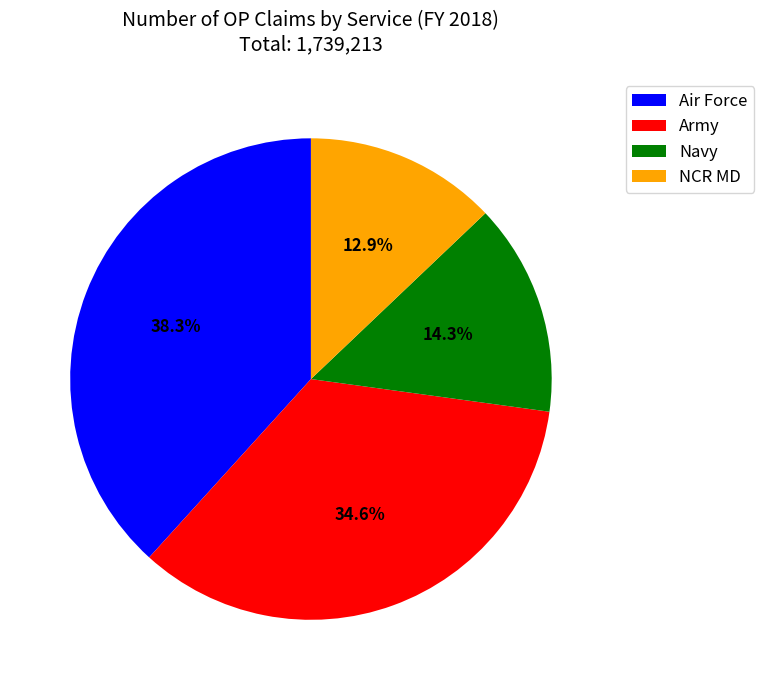

Which slice is the smallest?

NCR MD